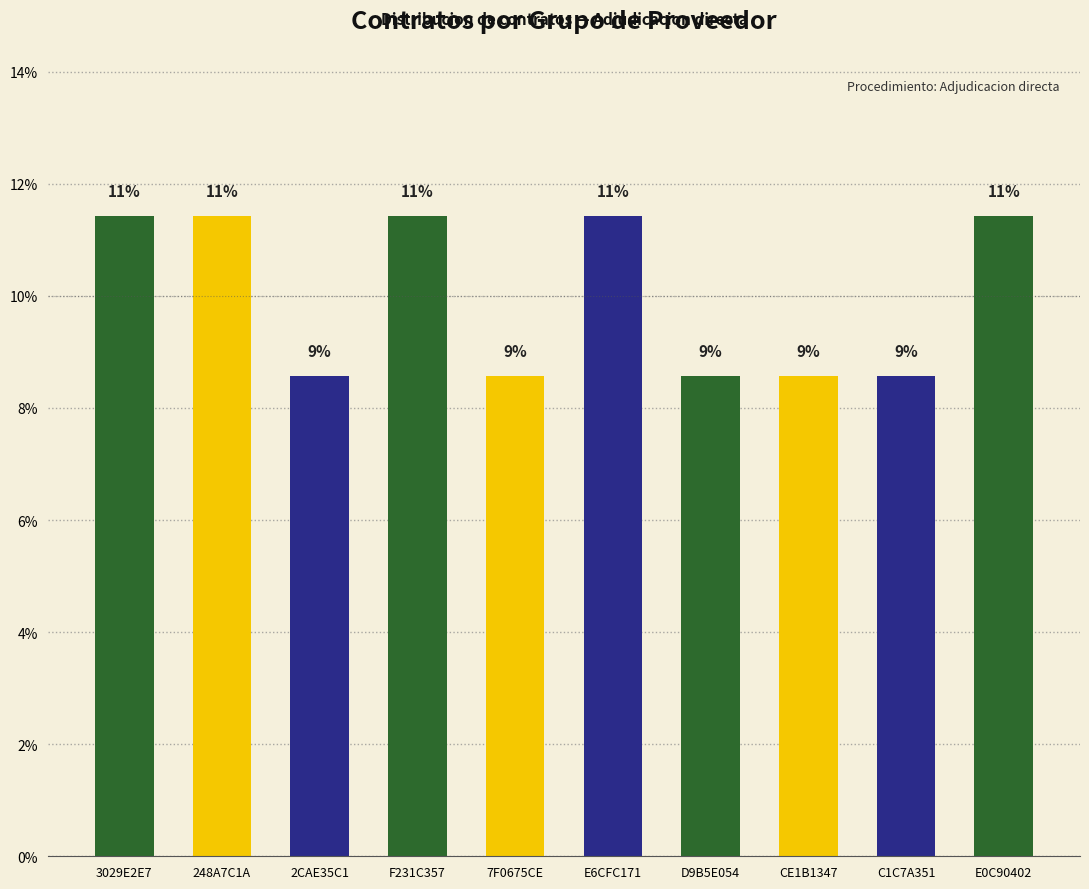

Are the bars horizontal?

No